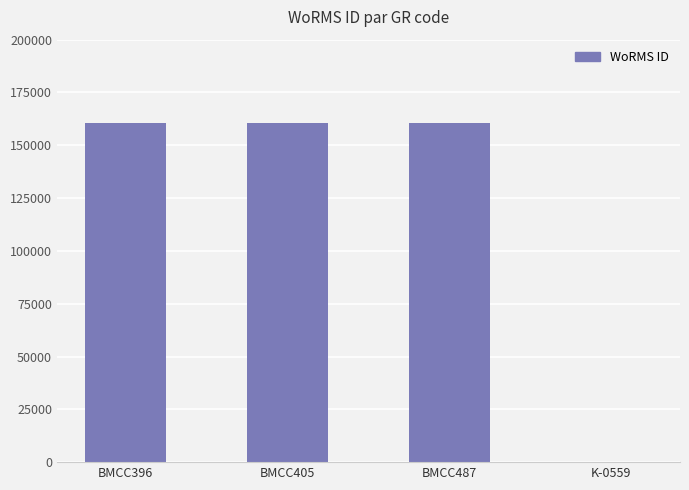

What is the sum of the values at BMCC405 and K-0559?

160602